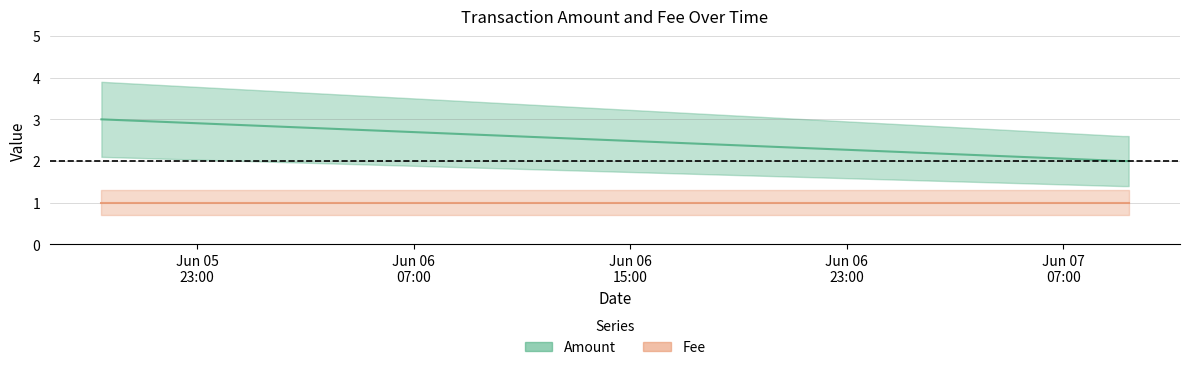

Rank the categories by value from lowest to highest.

2015-06-07 09:10:57, 2015-06-07 09:24:41, 2015-06-05 19:27:47